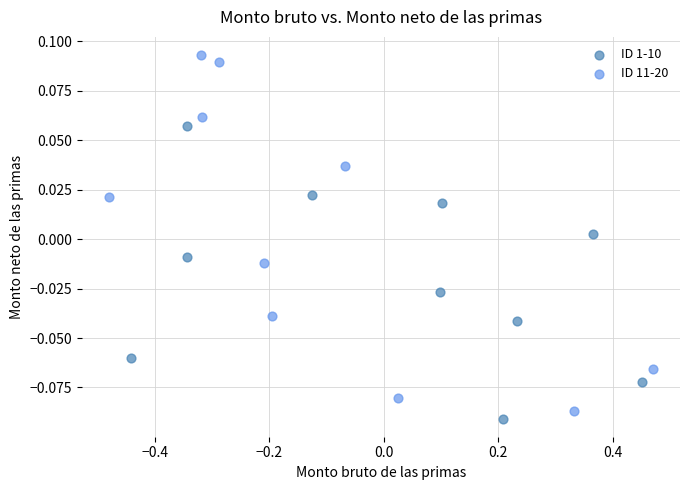

What are all the series names shown in the legend?

ID 1-10, ID 11-20